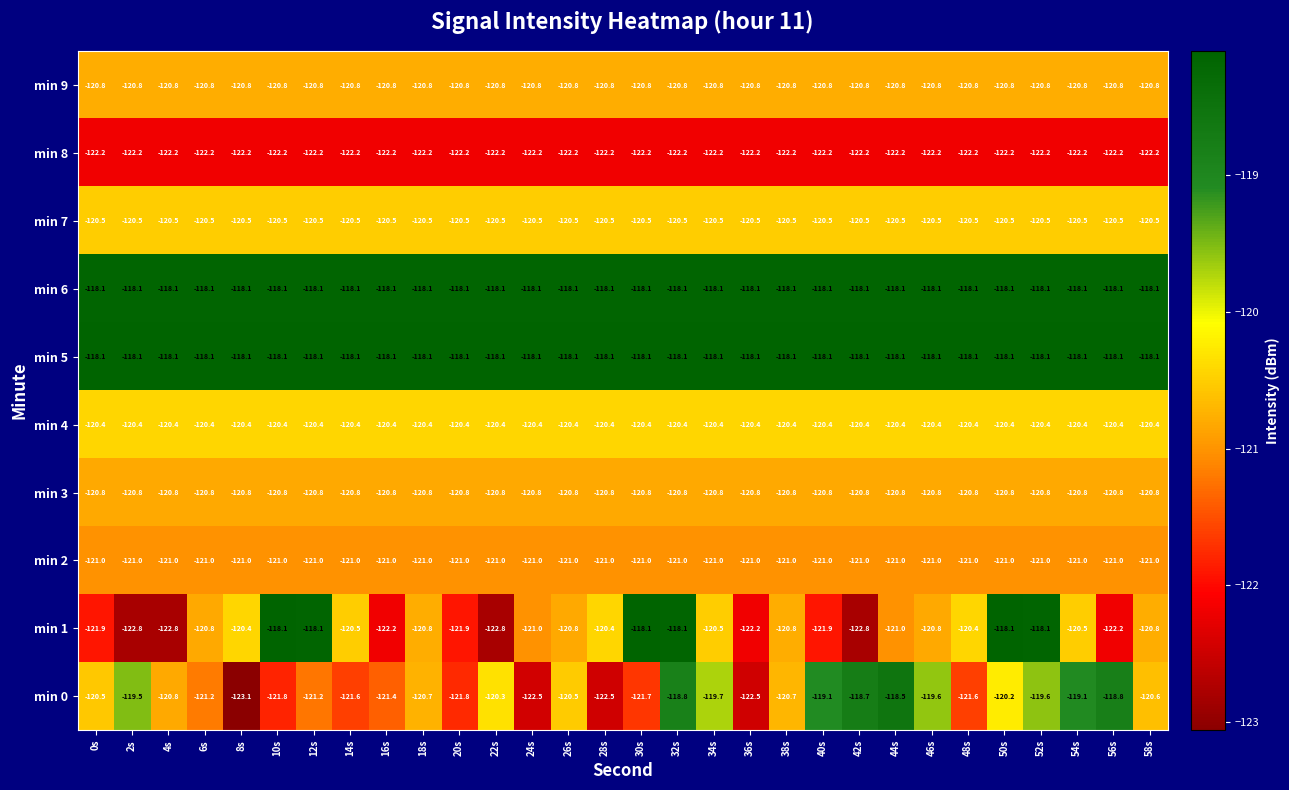

What is the sum of the min 3 values at 4s and 36s?

-241.6